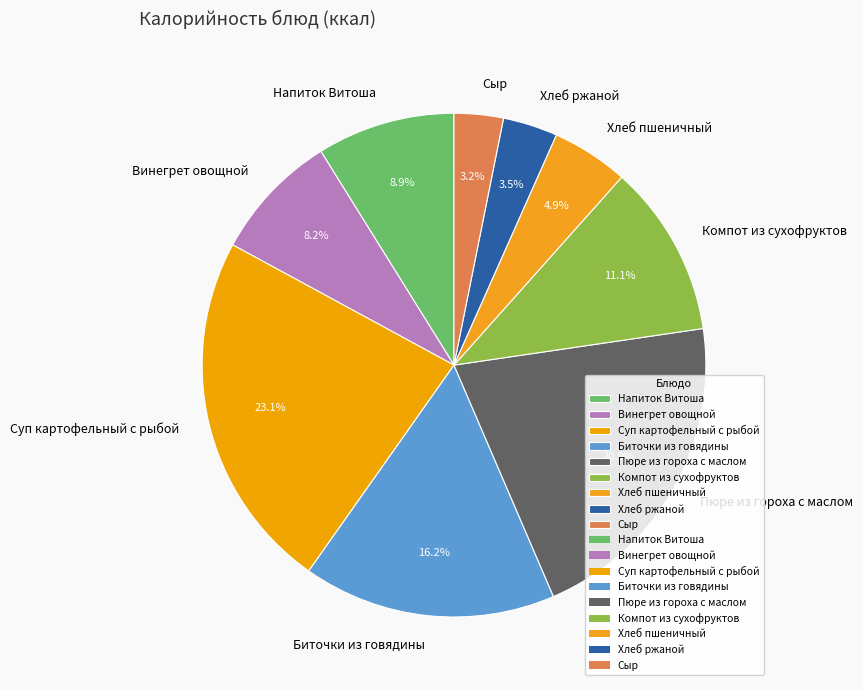

Combined, do Хлеб пшеничный and Пюре из гороха с маслом account for over 50%?

No